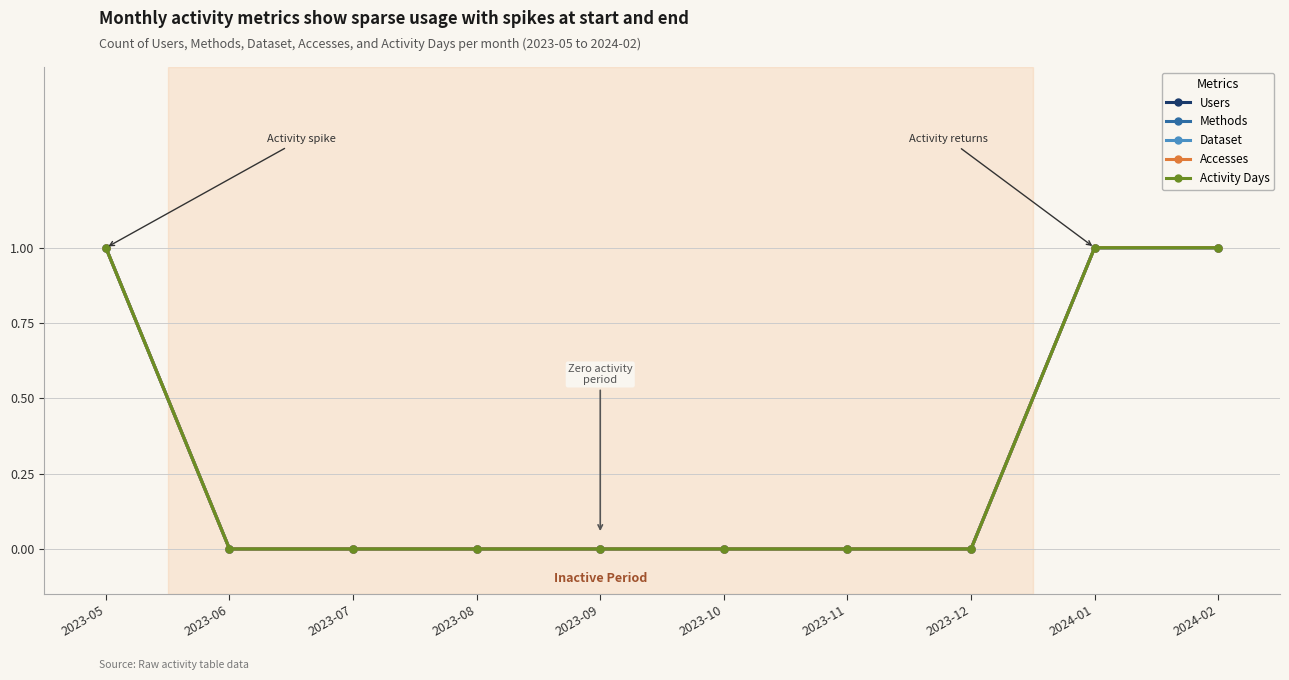

What is the difference between the Methods values at 2023-08 and 2024-01?

1